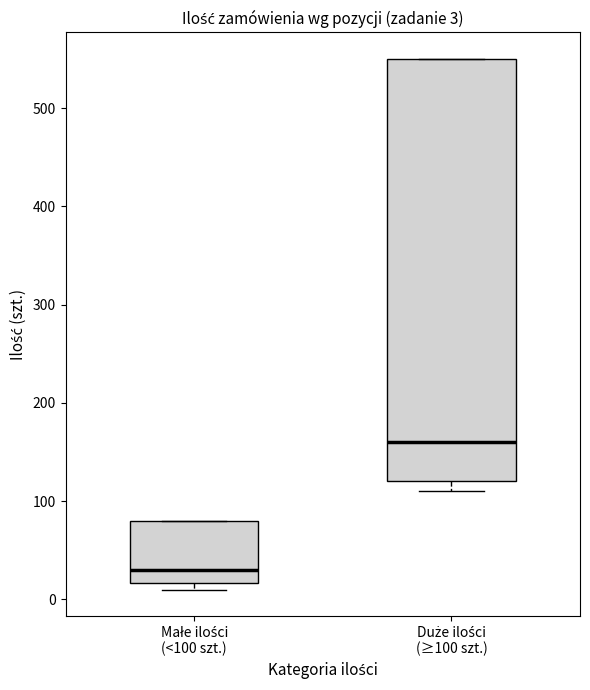

Which box has the lowest median line?

Małe ilości (<100 szt.)